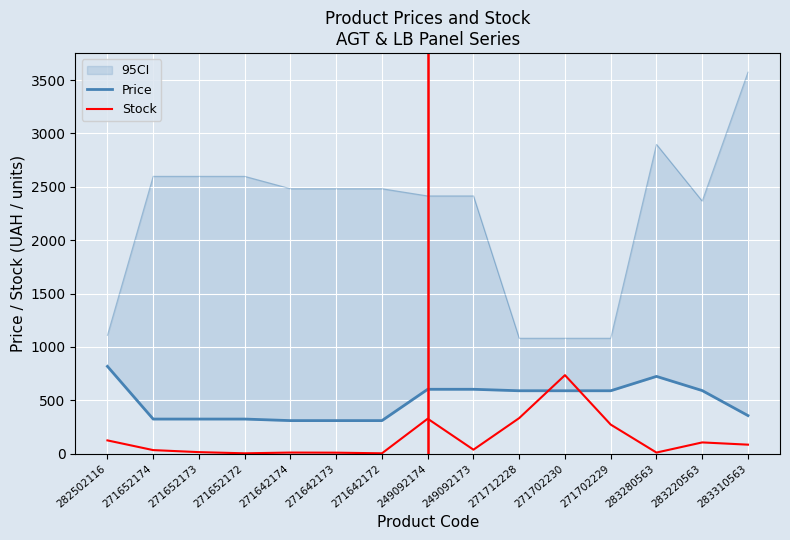

At which category does Price reach its first local peak?

283280563